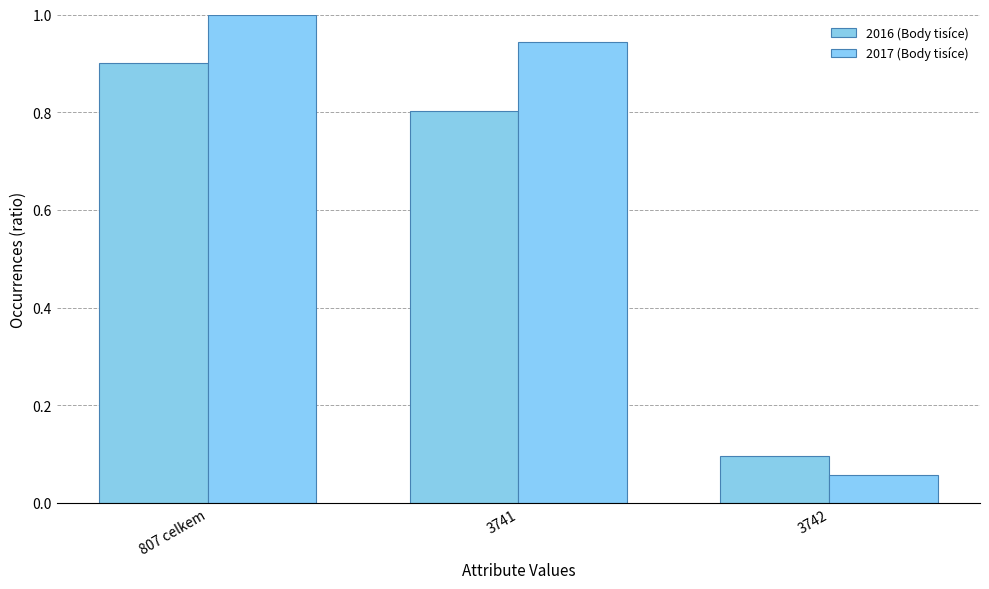

Is it true that 2016 (Body tisíce) equals 0.1 at 3742?

True